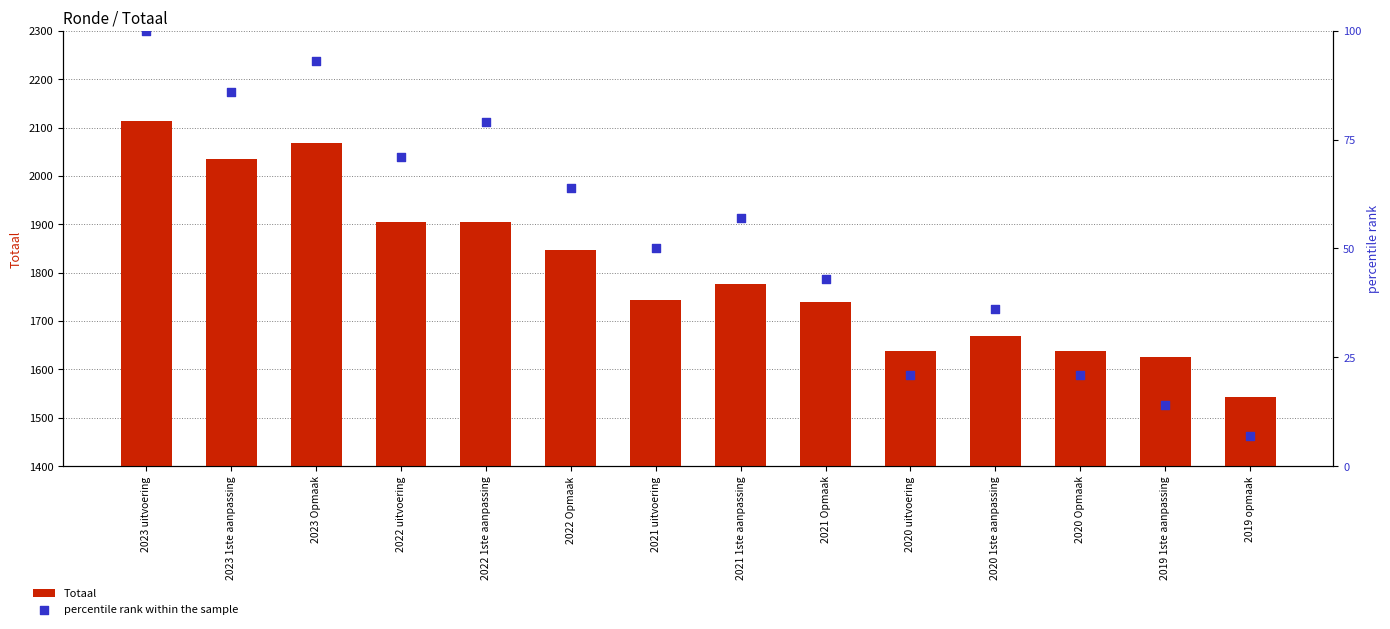

At which category is the sum across all series the highest?

2023 uitvoering